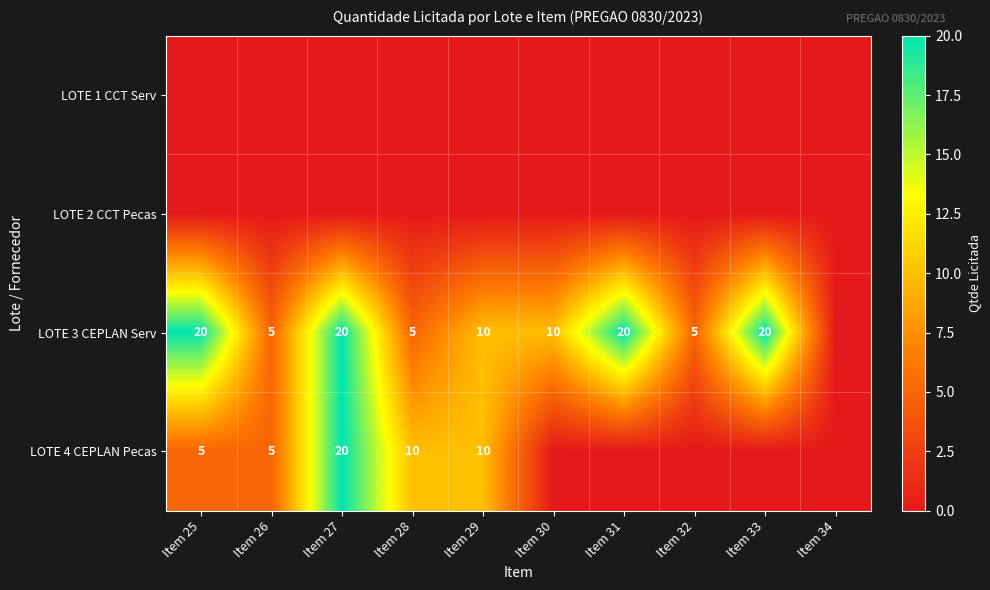

True or false: LOTE 3 CEPLAN Serv has a value of 14 at Item 30.

False